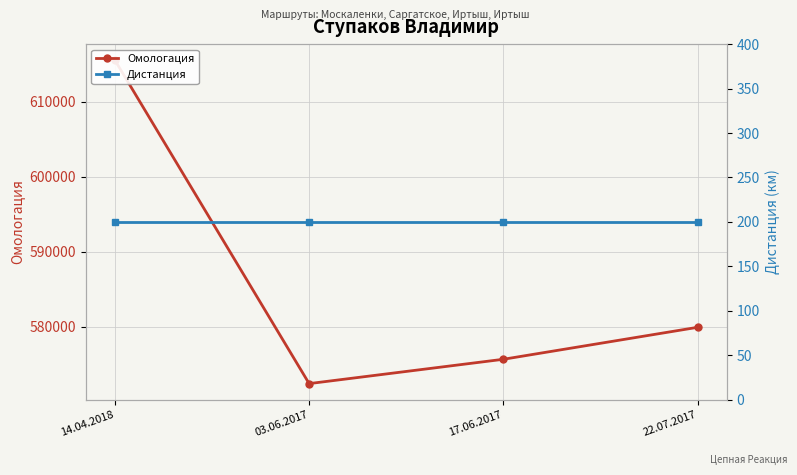

Which label corresponds to the smallest value in the chart?

14.04.2018